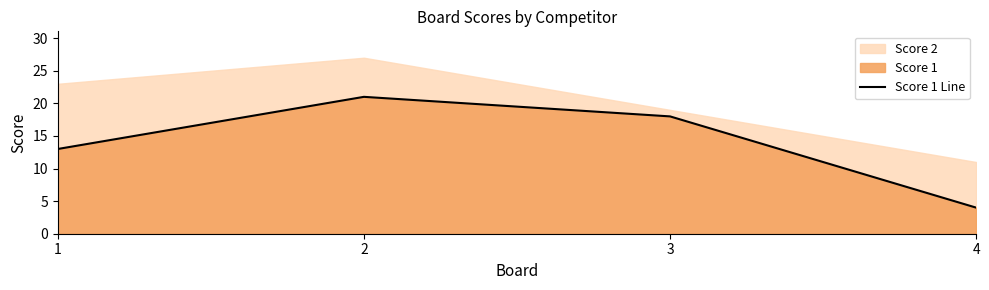

Does the chart display data point markers on the line(s)?

No